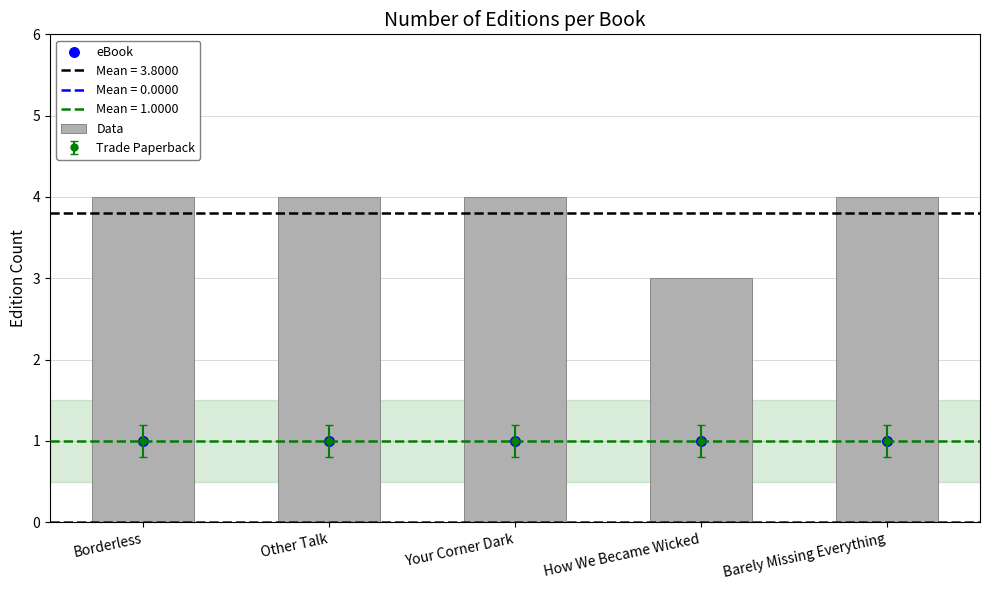

At which category is the sum across all series the highest?

Borderless